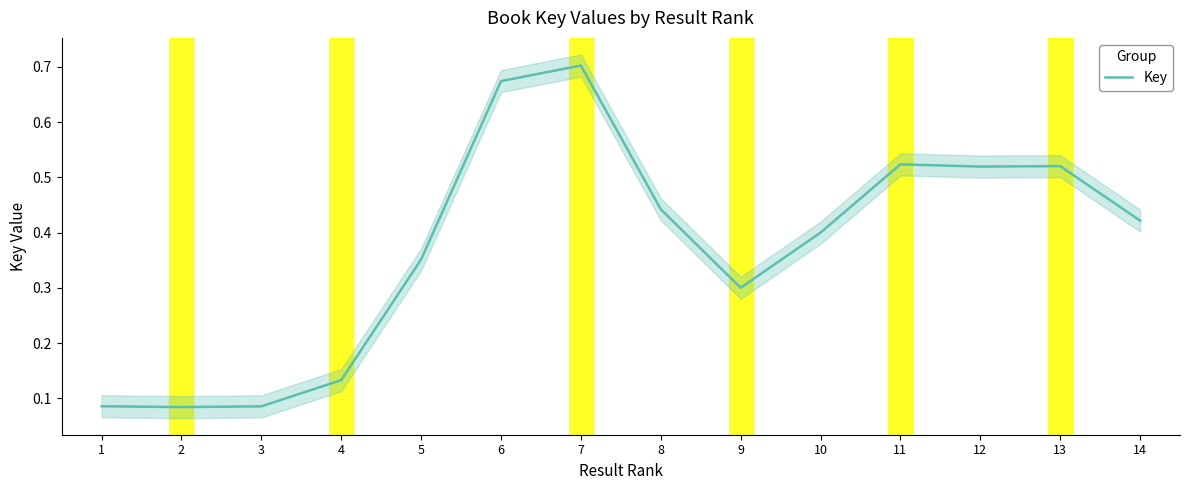

What is the greatest value displayed?

0.7